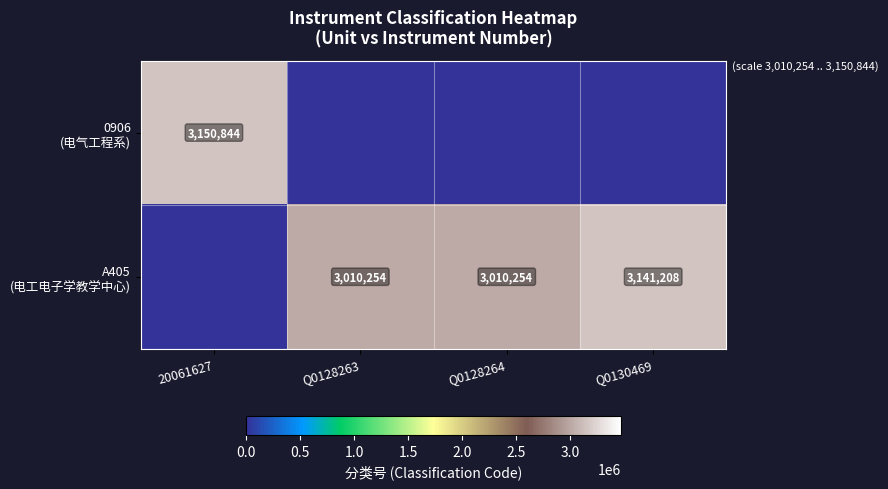

The value of A405 (电工电子学教学中心) at 20061627 is 0. True or false?

True